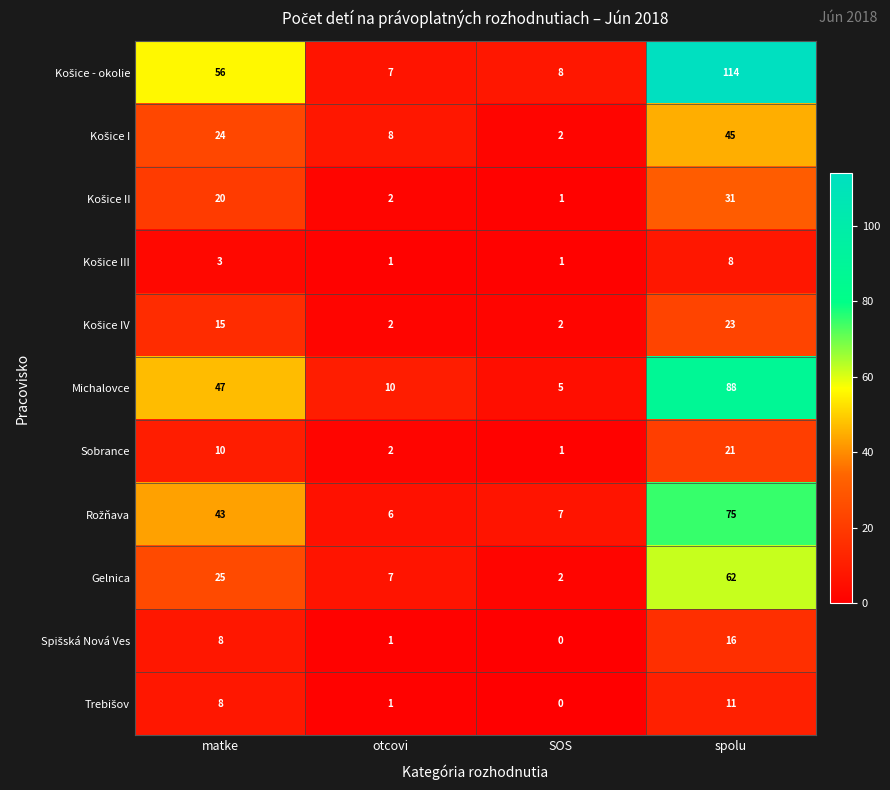

How many data points does each series have?

4